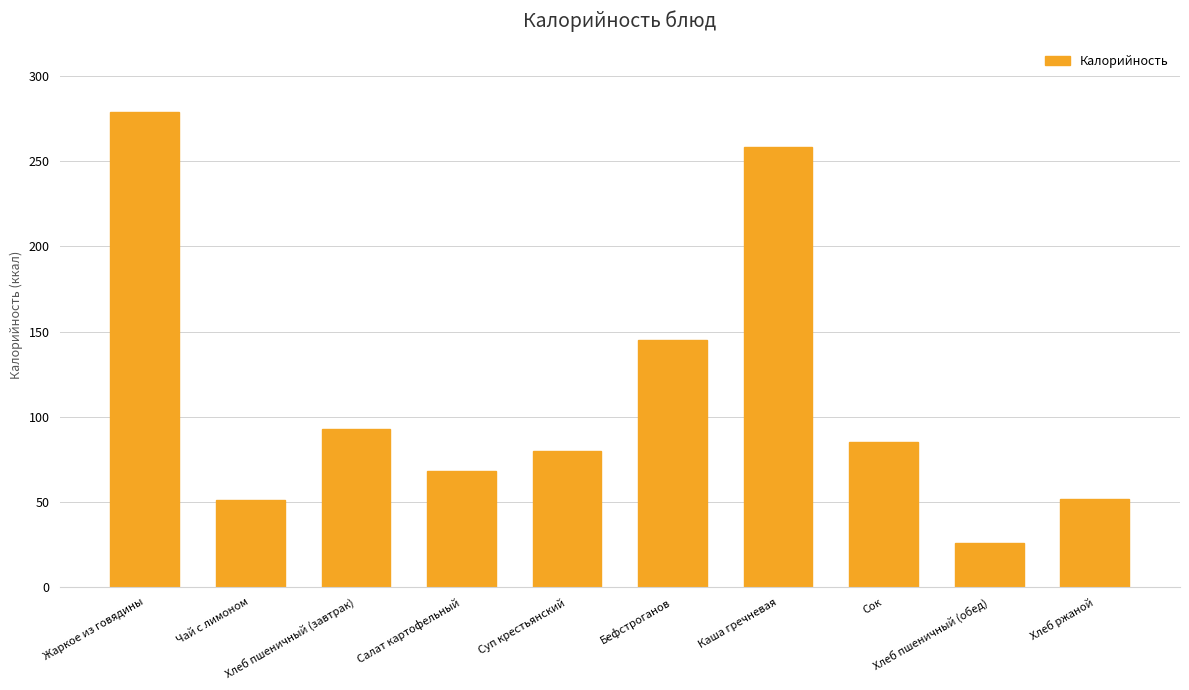

Is it true that the value at Суп крестьянский is 114?

False